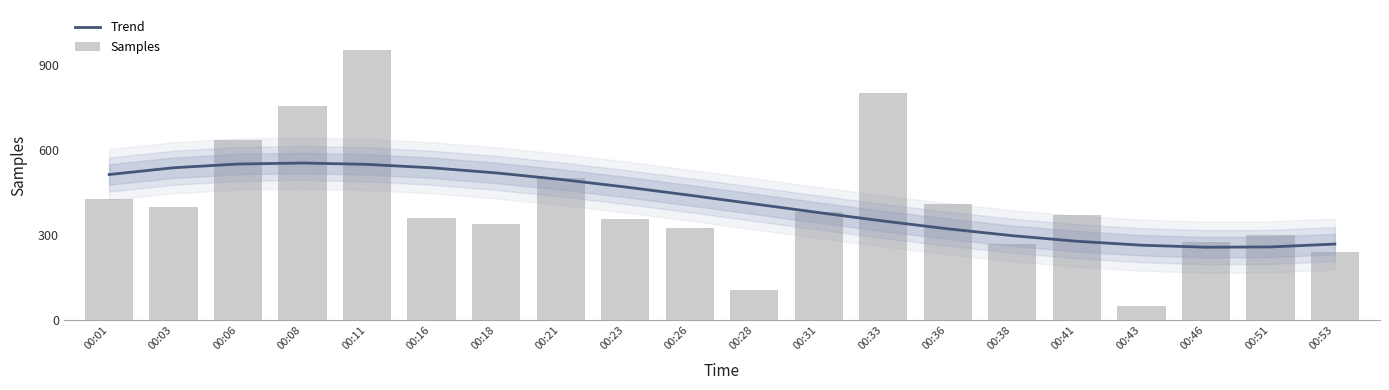

Where is Trend nearest to the value 405?

00:28